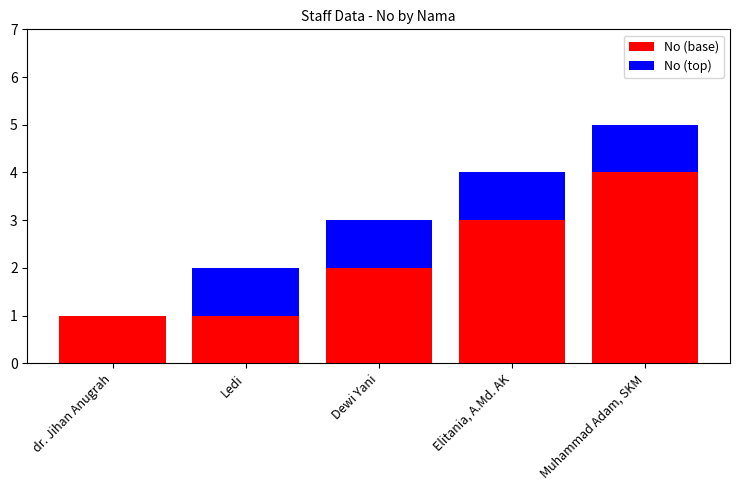

At which category is the sum across all series the highest?

Muhammad Adam, SKM